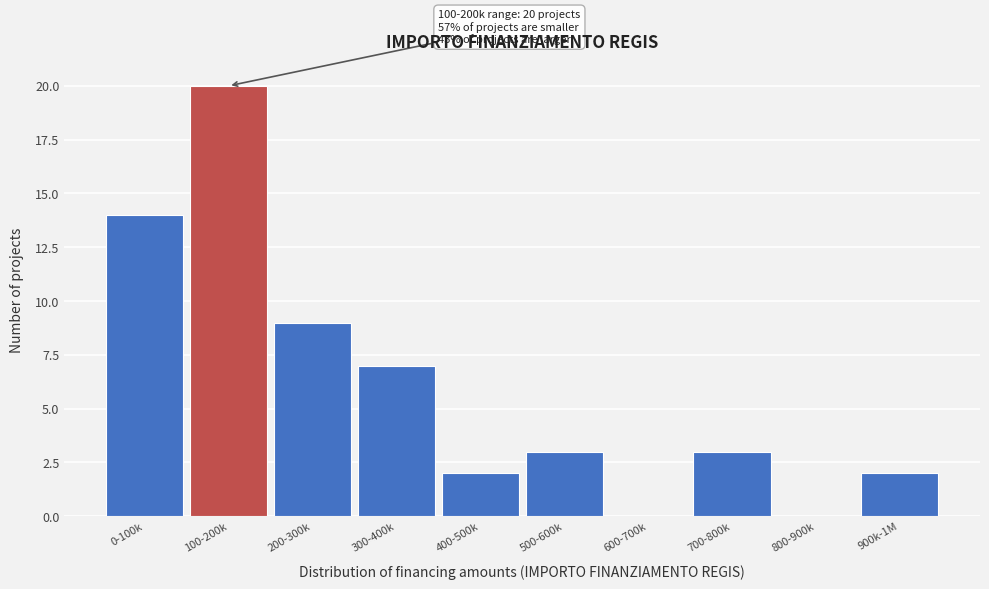

Reading left to right, transcribe all the data shown in this chart.

0-100k=14	100-200k=20	200-300k=9	300-400k=7	400-500k=2	500-600k=3	600-700k=0	700-800k=3	800-900k=0	900k-1M=2